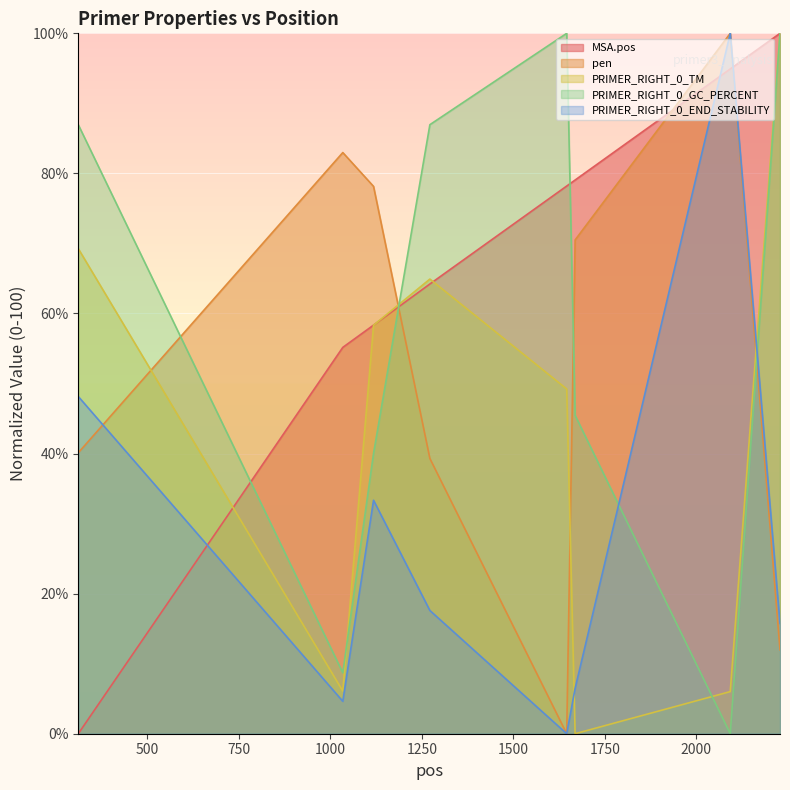

What are all the series names shown in the legend?

MSA.pos, pen, PRIMER_RIGHT_0_TM, PRIMER_RIGHT_0_GC_PERCENT, PRIMER_RIGHT_0_END_STABILITY